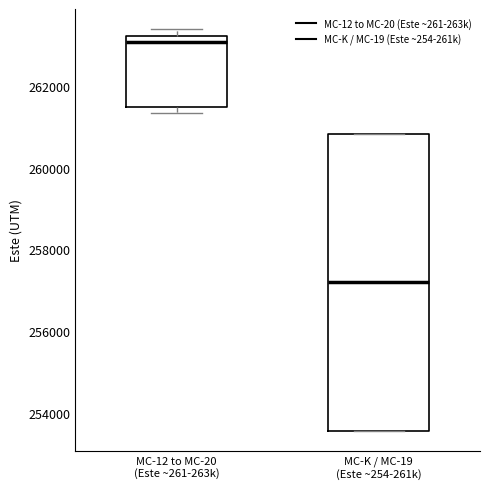

Which box has the highest median line?

MC-12 to MC-20 (Este ~261-263k)